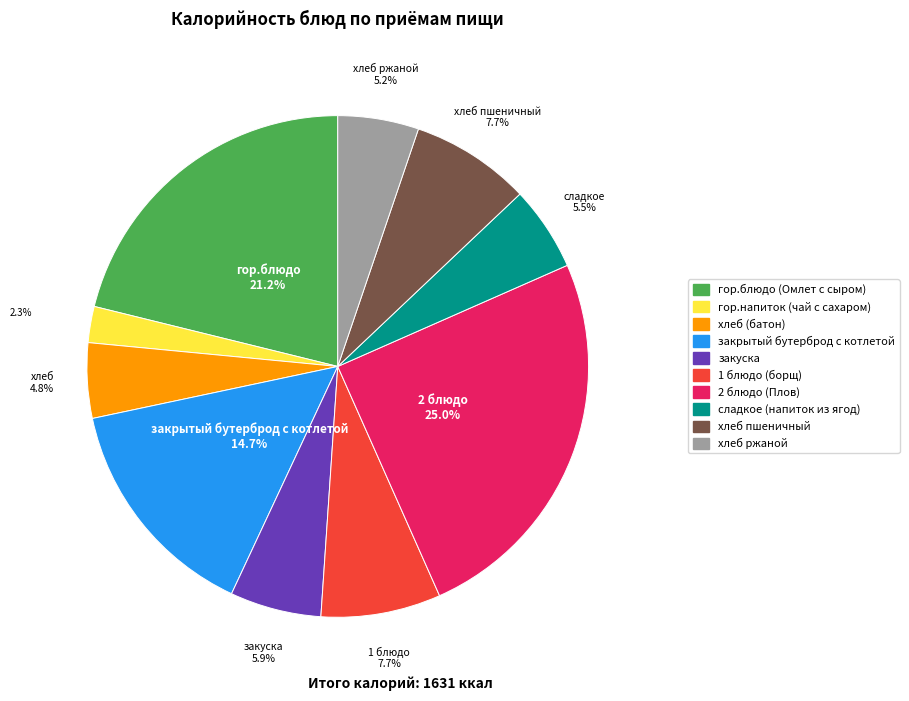

What is the total percentage of сладкое (напиток из ягод) and гор.напиток (чай с сахаром)?

7.8%